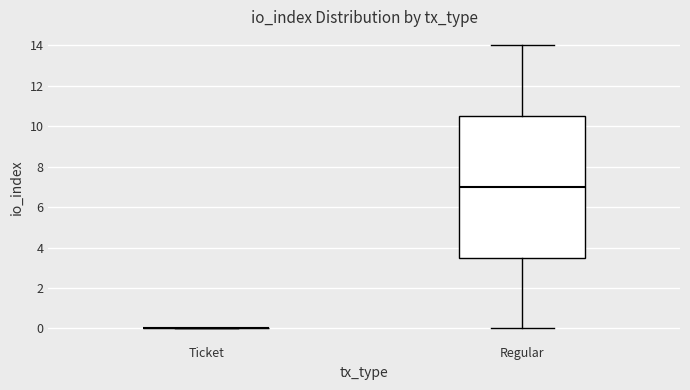

Reading left to right, read every box against the y-axis: the position of its median line, the range the box covers, and the ends of its whiskers. The values are not printed on the chart, so give them approximately, as read against the axis.

Ticket: box collapsed to a line at 0.0, whiskers 0.0 to 0.0
Regular: median 7.0, box 3.6 to 10.6, whiskers 0.0 to 14.0